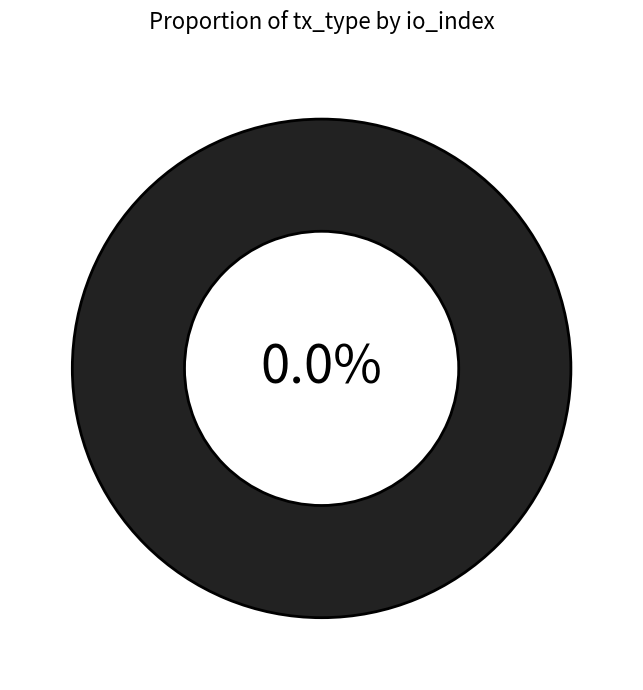

Is the sum of Ticket (io_index=0) and Regular (io_index=28) greater than half?

Yes